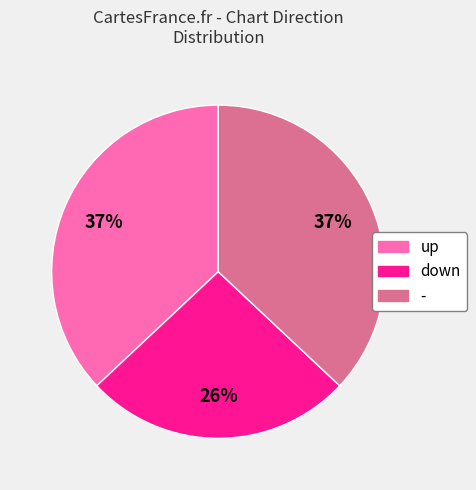

Which slice is the smallest?

down